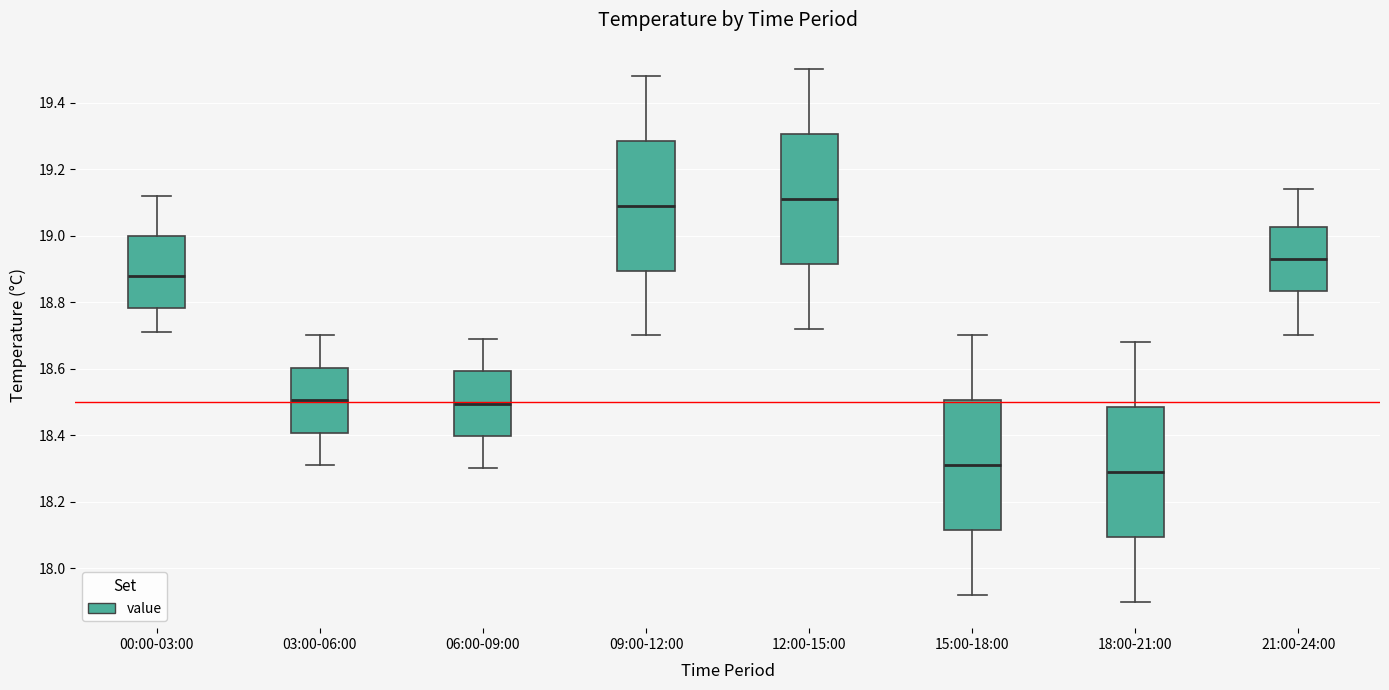

Reading left to right, read every box against the y-axis: the position of its median line, the range the box covers, and the ends of its whiskers. The values are not printed on the chart, so give them approximately, as read against the axis.

00:00-03:00: median 18.88, box 18.78 to 19.00, whiskers 18.72 to 19.12
03:00-06:00: median 18.50, box 18.40 to 18.60, whiskers 18.32 to 18.70
06:00-09:00: median 18.50, box 18.40 to 18.60, whiskers 18.30 to 18.70
09:00-12:00: median 19.10, box 18.90 to 19.28, whiskers 18.70 to 19.48
12:00-15:00: median 19.12, box 18.92 to 19.30, whiskers 18.72 to 19.50
15:00-18:00: median 18.32, box 18.12 to 18.50, whiskers 17.92 to 18.70
18:00-21:00: median 18.30, box 18.10 to 18.48, whiskers 17.90 to 18.68
21:00-24:00: median 18.94, box 18.84 to 19.02, whiskers 18.70 to 19.14